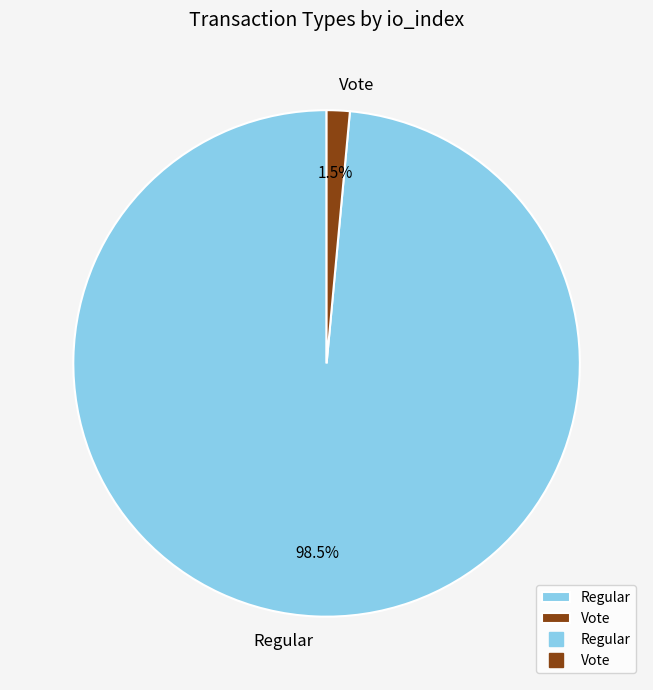

Is there a majority slice in this chart?

Yes